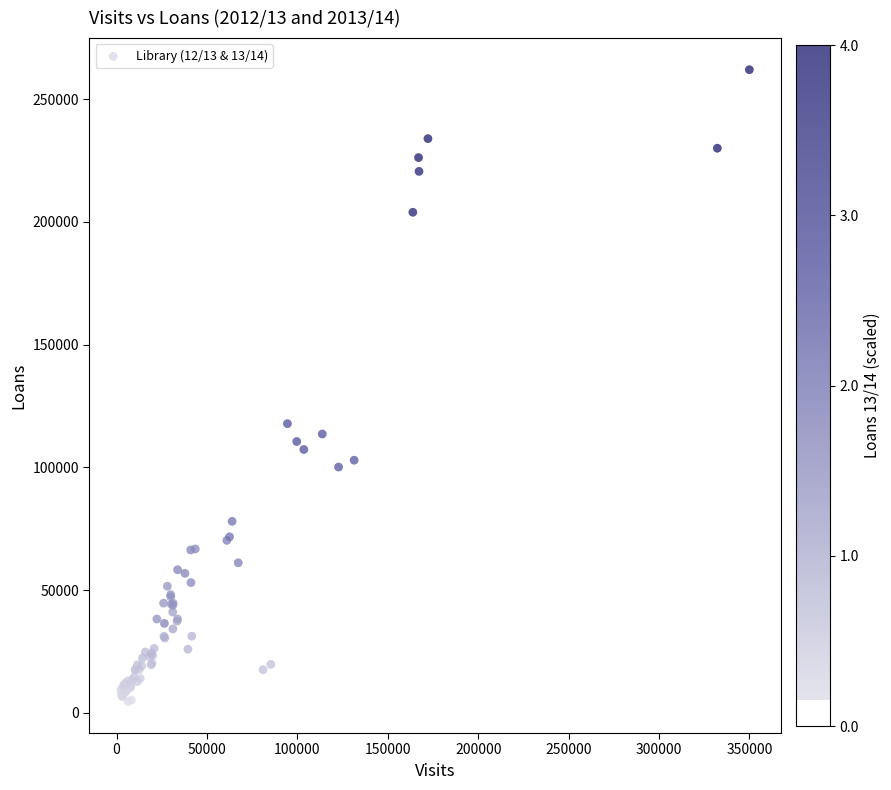

What Y value in the scatter plot is closest to 133337?

117815